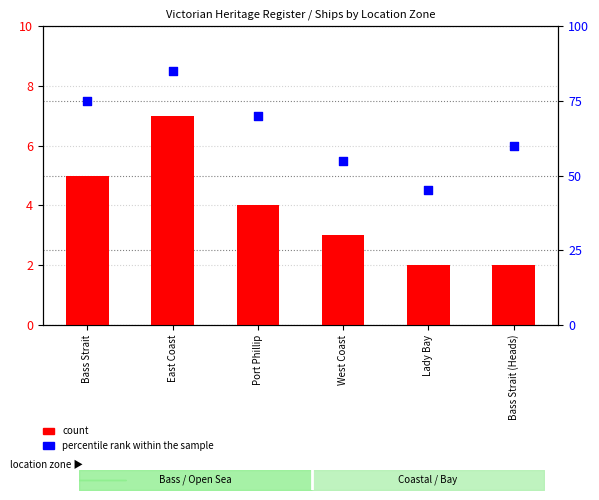

Which series has the largest total across all categories?

percentile rank within the sample